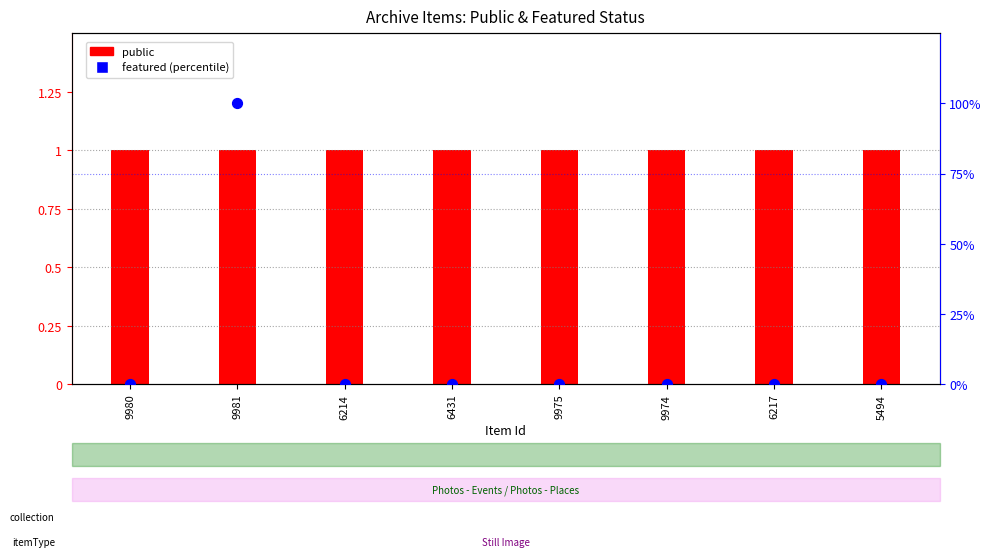

At how many categories does at least one series exceed 60?

1